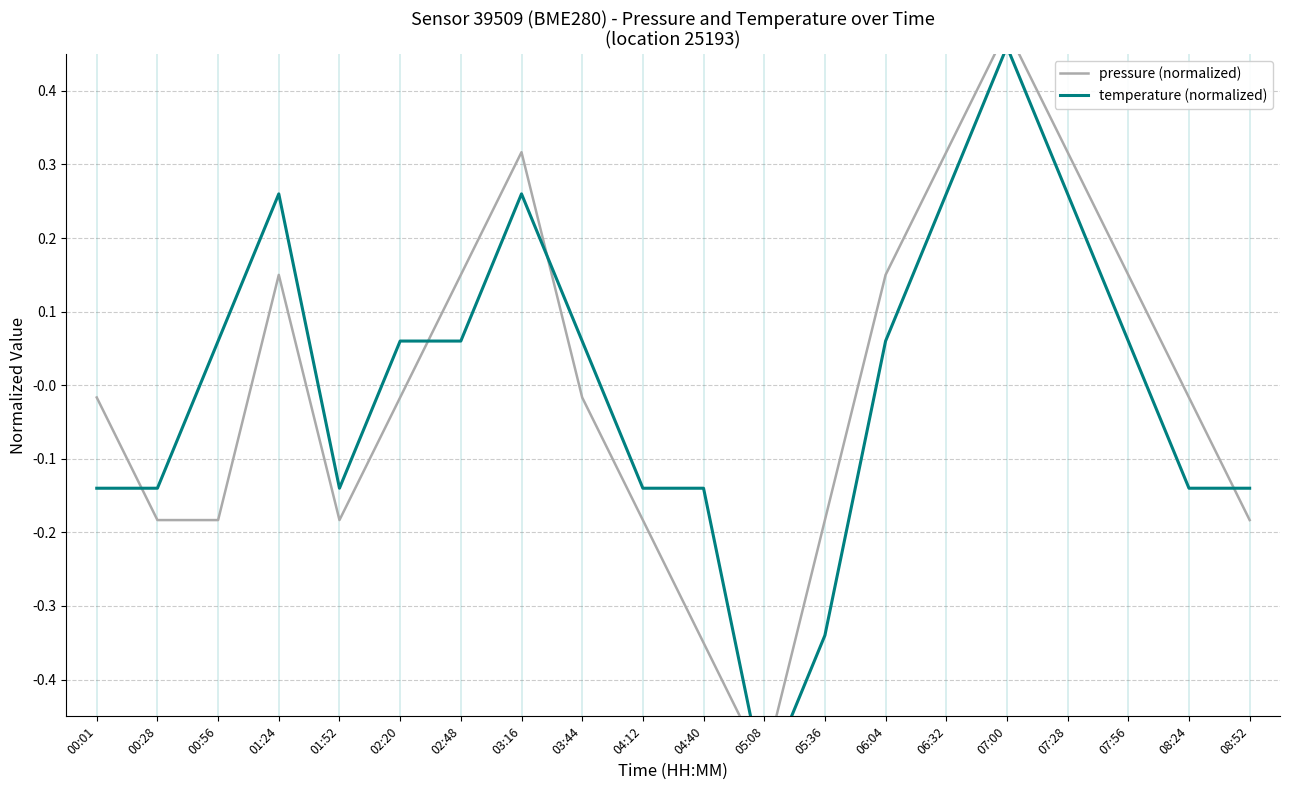

Is it true that temperature (normalized) equals 0.1 at 06:04?

True